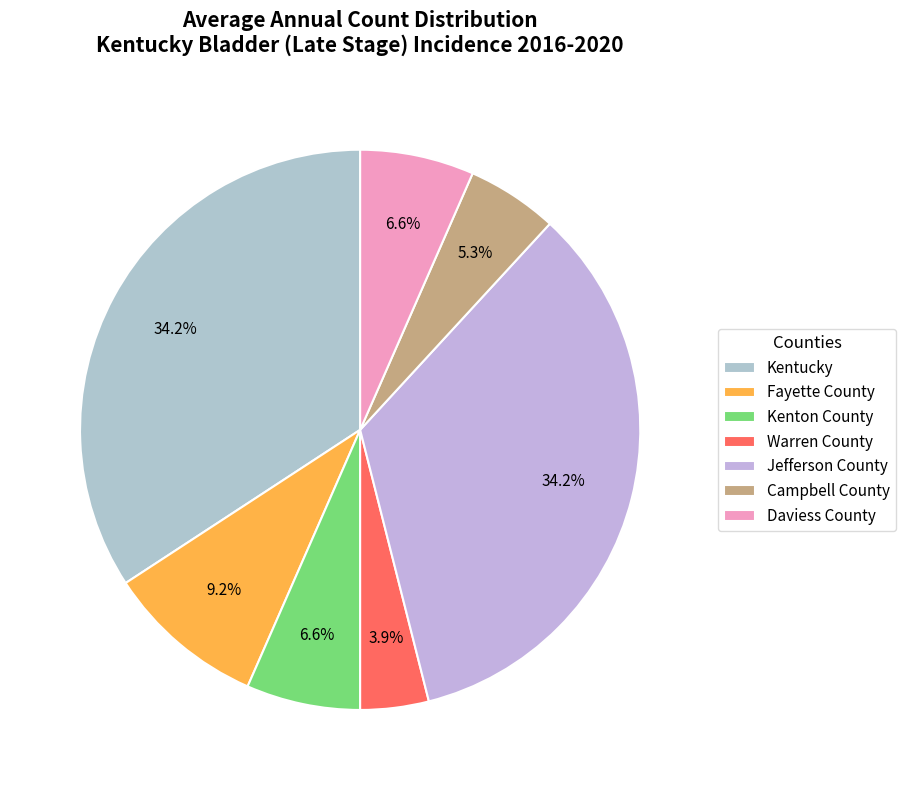

To the nearest percent, what portion does Kenton County represent?

7%